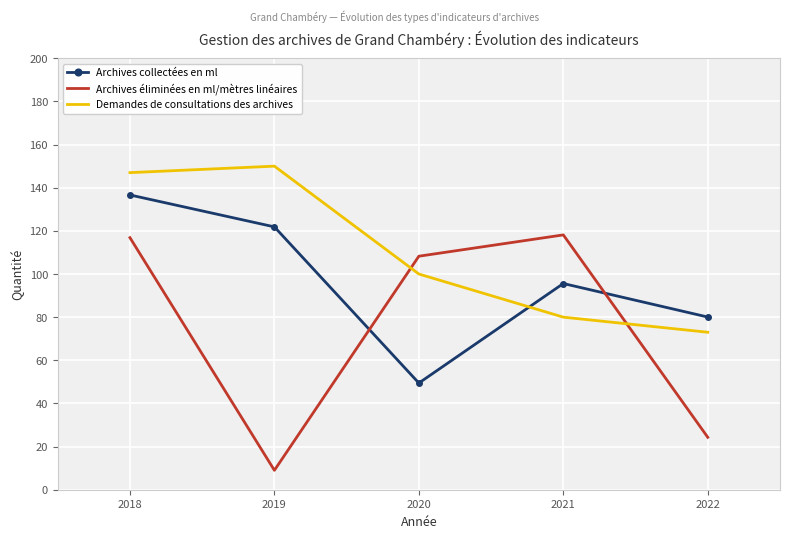

At which category does Archives éliminées en ml/mètres linéaires reach its first local peak?

2021